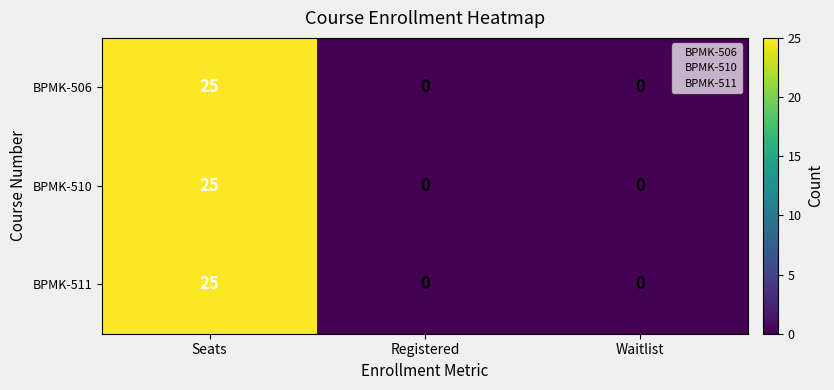

Reading left to right, what are all the values shown in this chart?

BPMK-506: Seats=25	Registered=0	Waitlist=0
BPMK-510: Seats=25	Registered=0	Waitlist=0
BPMK-511: Seats=25	Registered=0	Waitlist=0